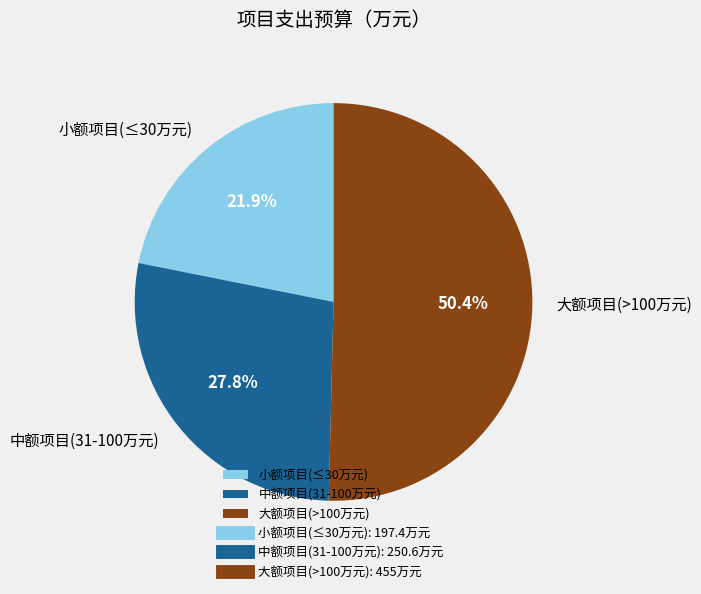

Rank the categories by value from lowest to highest.

小额项目(≤30万元), 中额项目(31-100万元), 大额项目(>100万元)